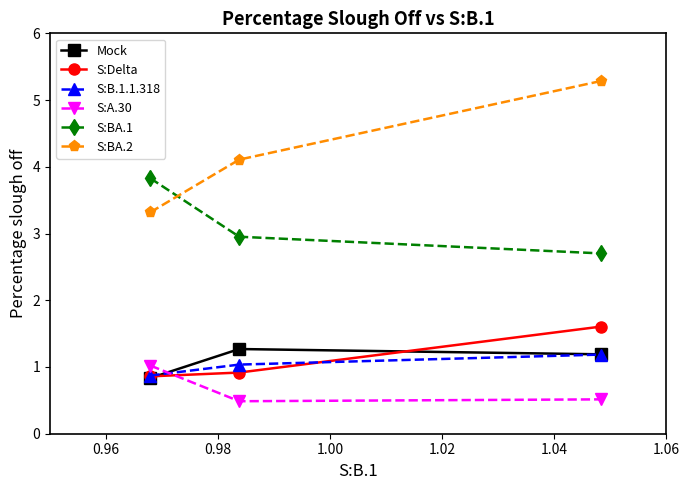

What is the difference between the second highest and minimum values in the S:B.1.1.318 series?

0.2